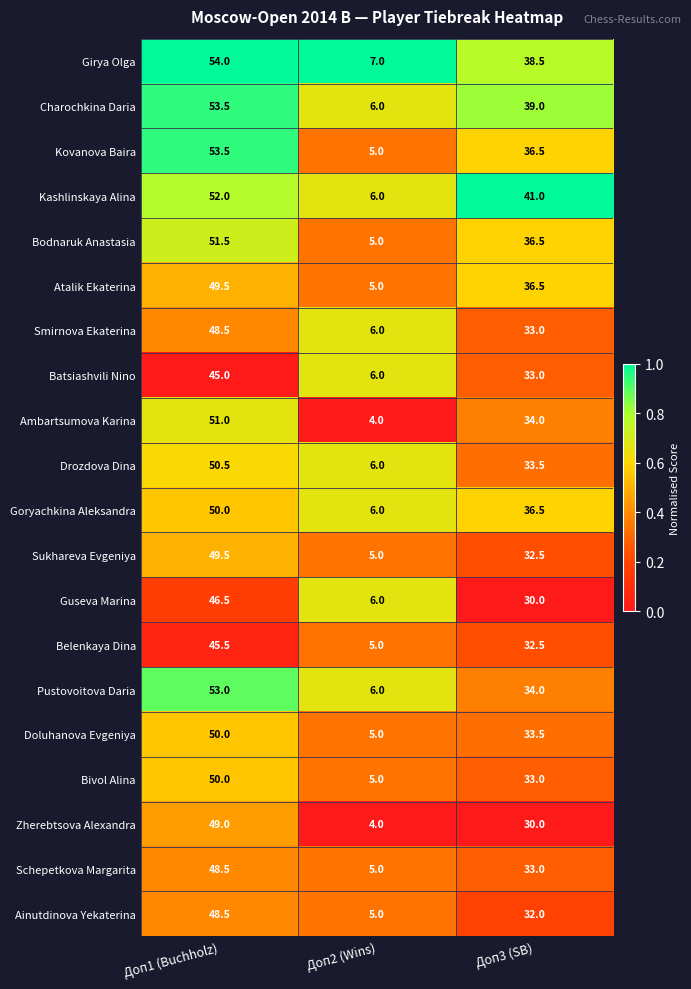

What is the difference between the highest and lowest values at Доп3 (SB)?

11.0